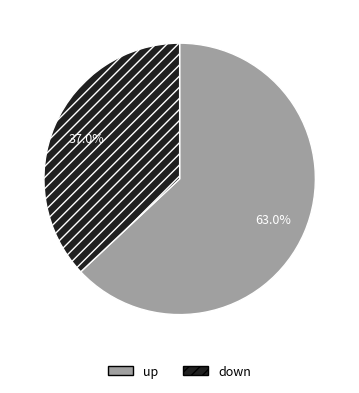

What is the total percentage of down and up?

100.0%